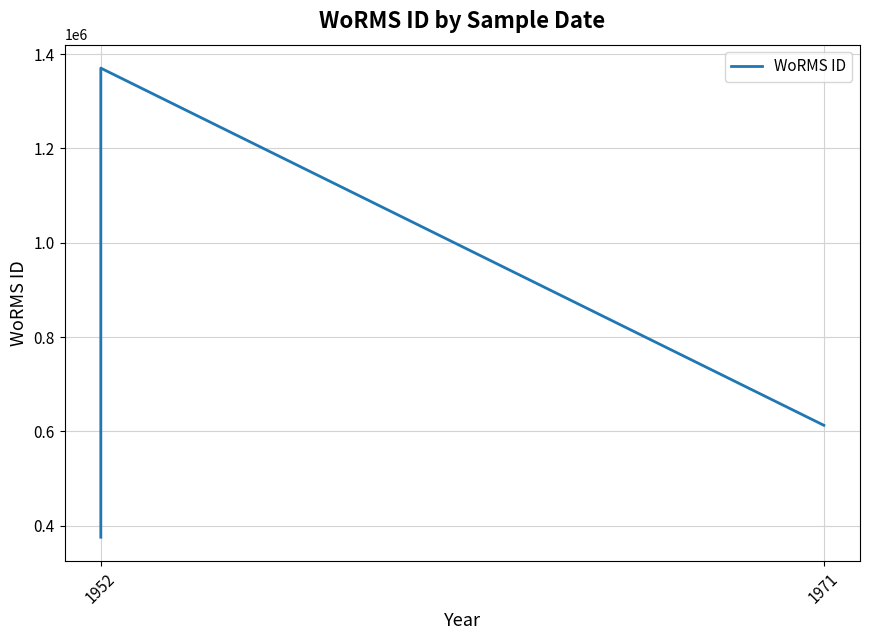

Which has a higher value, 1952 or 1952?

1952